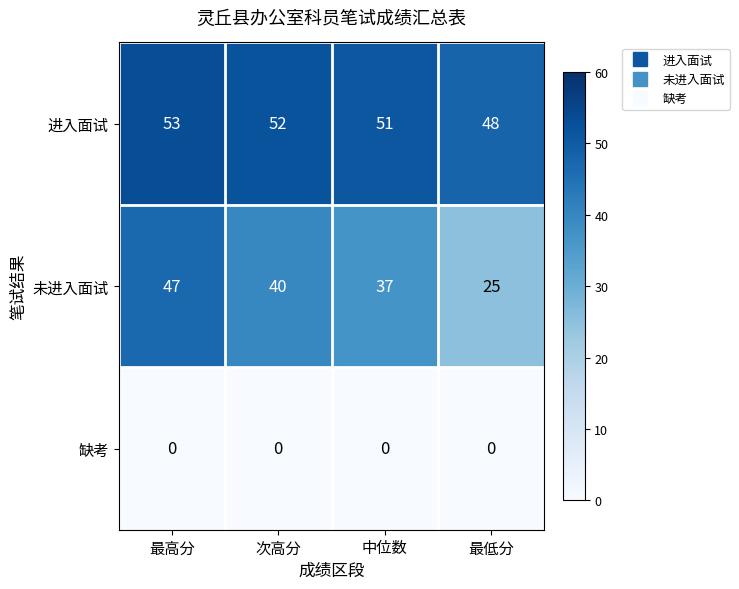

Reading right to left, transcribe all the data shown in this chart.

进入面试: 48	51	52	53
未进入面试: 25	37	40	47
缺考: 0	0	0	0